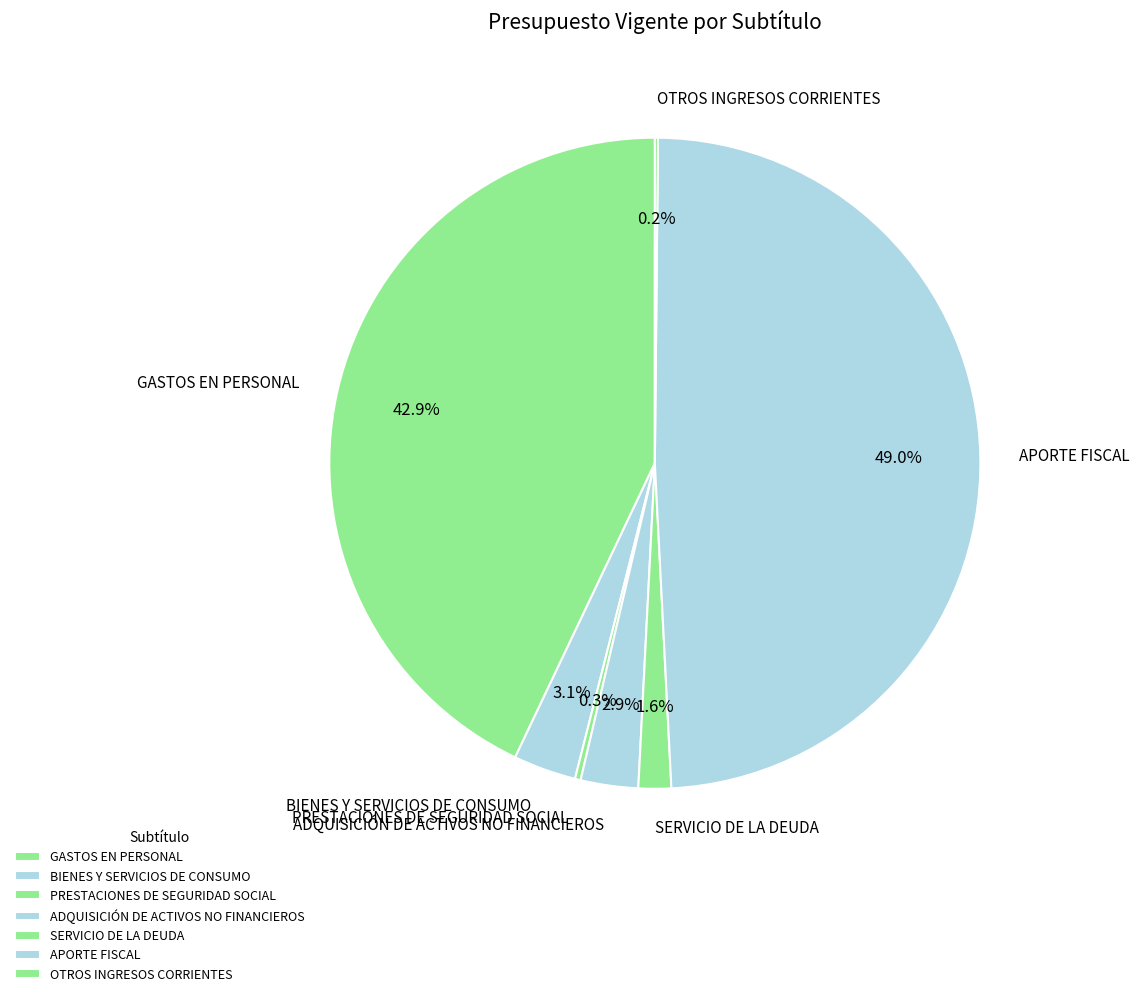

What is the total percentage of SERVICIO DE LA DEUDA and ADQUISICIÓN DE ACTIVOS NO FINANCIEROS?

4.5%